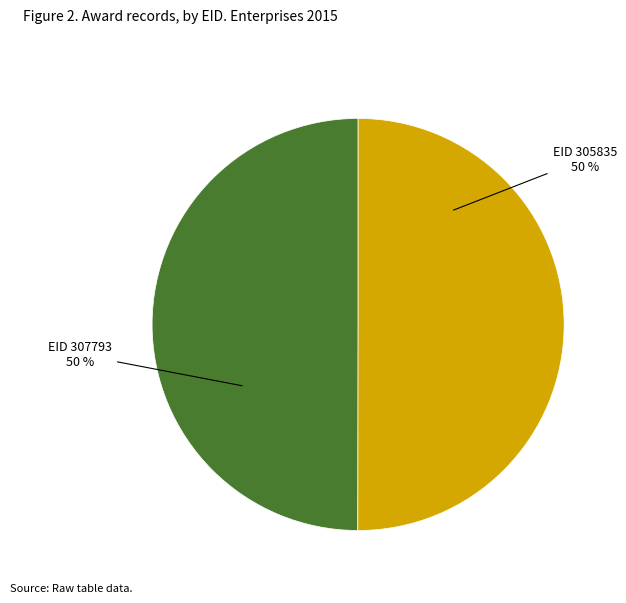

To the nearest percent, what is the average slice percentage?

50%